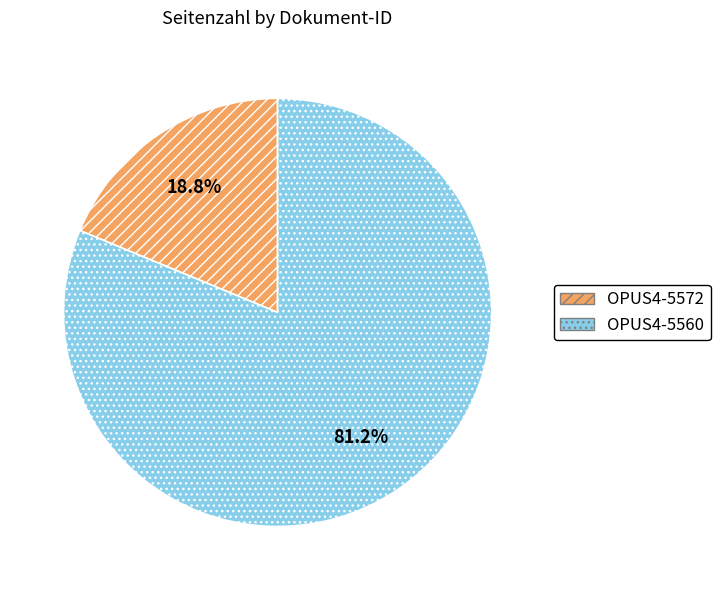

Which has a higher value, OPUS4-5560 or OPUS4-5572?

OPUS4-5560